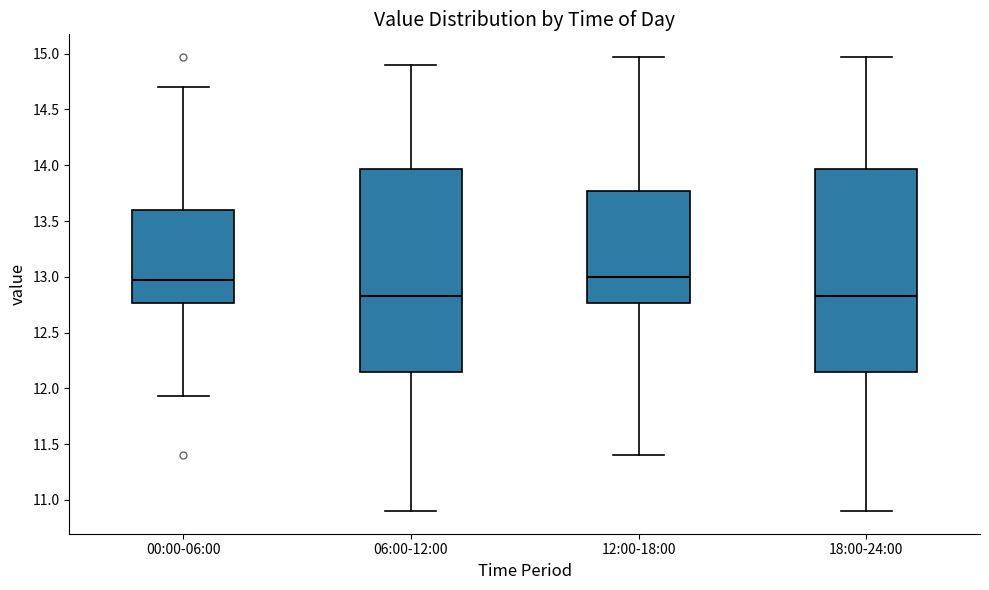

Reading left to right, transcribe this box plot: for each box, give where its median line is, the range the box spans, and where its two whiskers end, as read against the y-axis. The values are not printed on the chart, so give them approximately, as read against the axis.

00:00-06:00: median 12.95, box 12.75 to 13.60, whiskers 11.95 to 14.70
06:00-12:00: median 12.85, box 12.15 to 13.95, whiskers 10.90 to 14.90
12:00-18:00: median 13.00, box 12.75 to 13.75, whiskers 11.40 to 14.95
18:00-24:00: median 12.85, box 12.15 to 13.95, whiskers 10.90 to 14.95